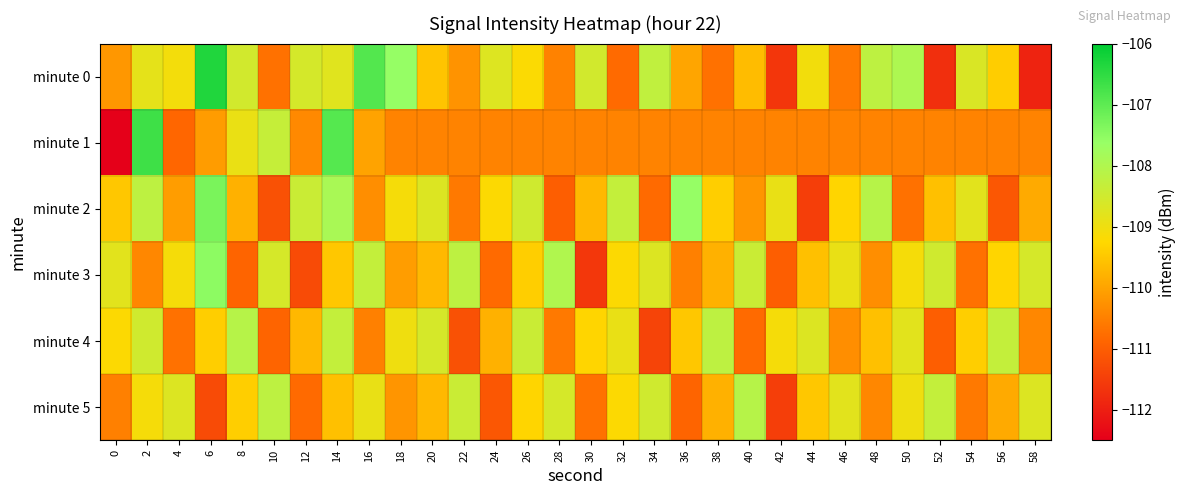

What is the total value across all series at 38?

-658.4